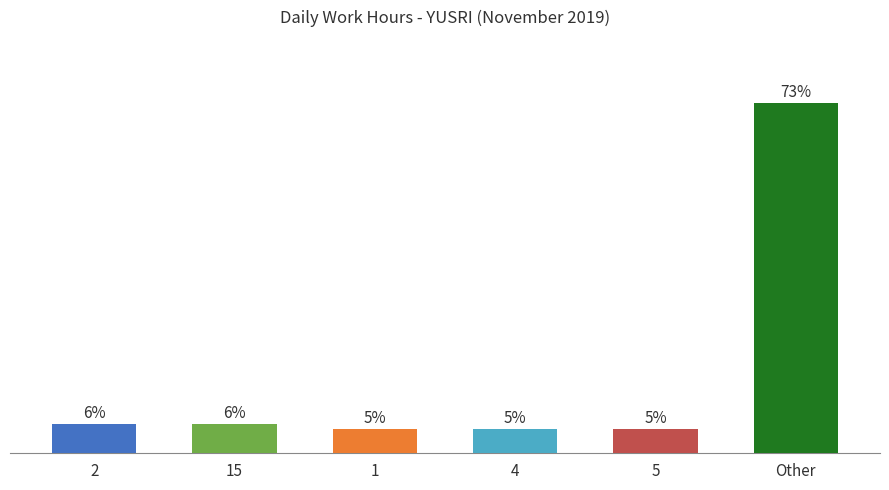

What is the label of the 6th bar from the left?

Other